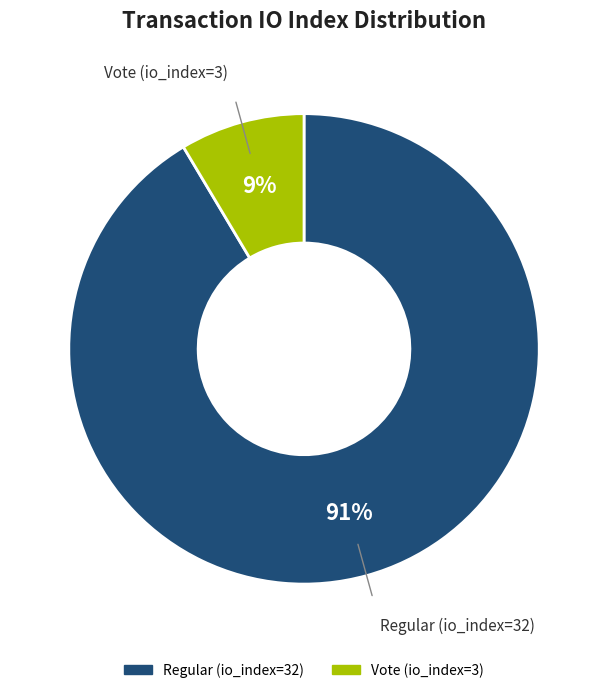

Count the number of slices in the pie.

2